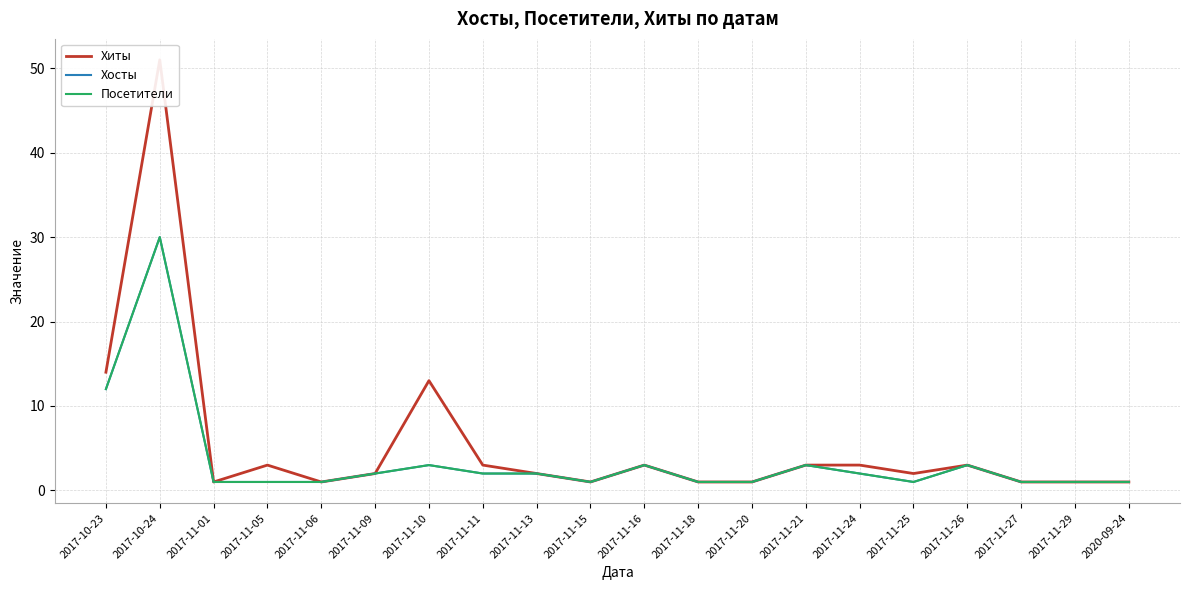

The value of Хосты at 2017-11-27 is 1. True or false?

True